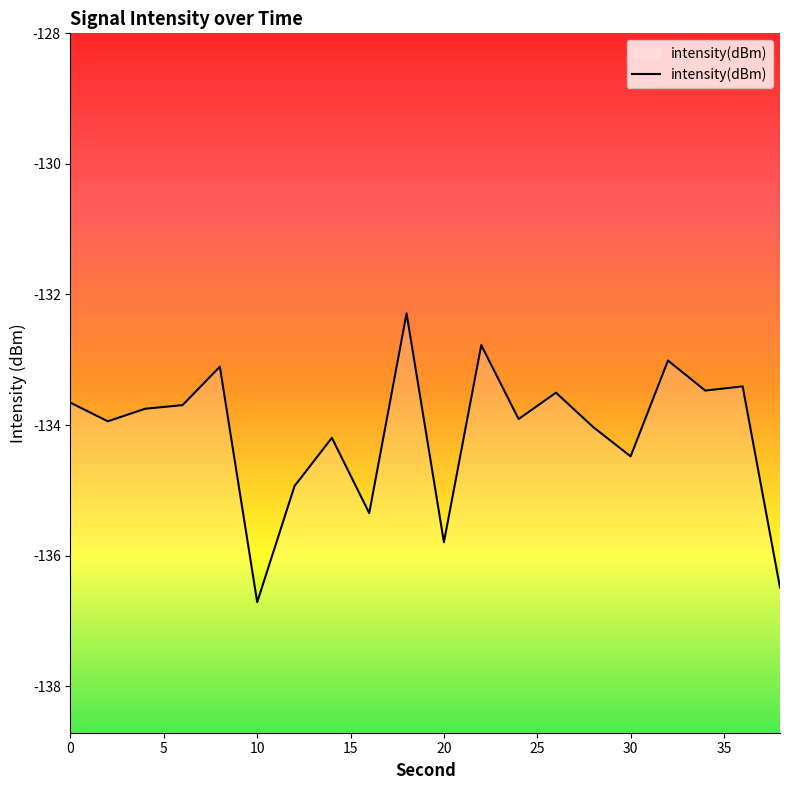

Read the value at 0.

-133.7